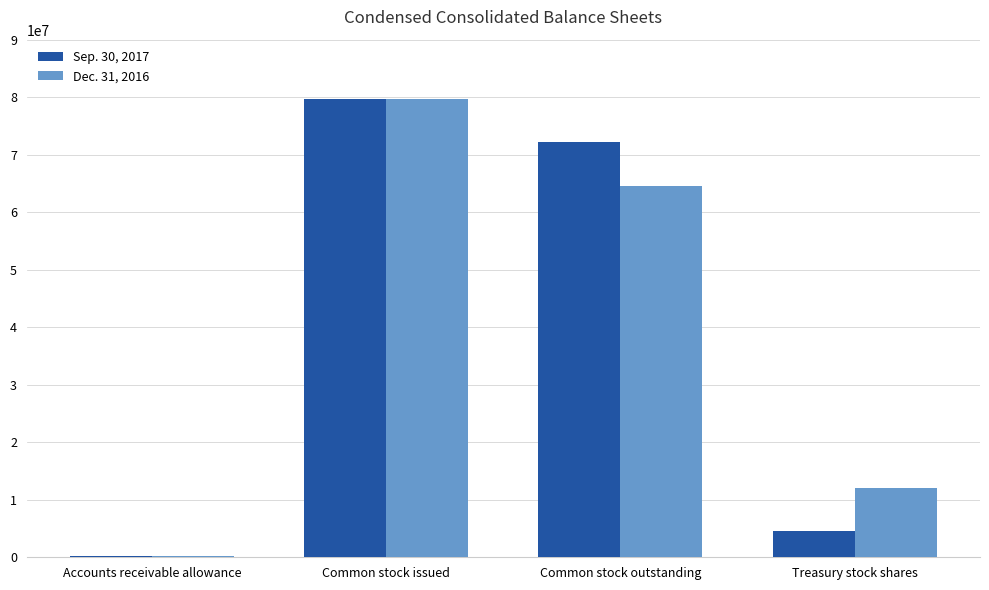

True or false: Dec. 31, 2016 has a value of 26117601 at Common stock outstanding.

False